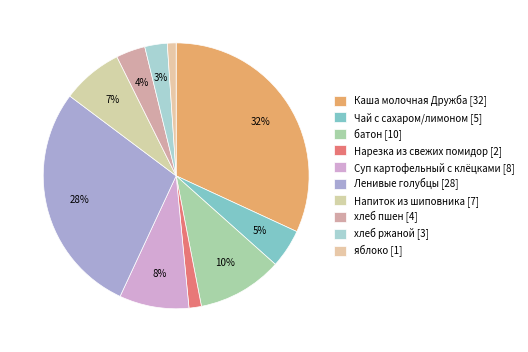

What percentage is the Суп картофельный с клёцками slice, to the nearest percent?

8%